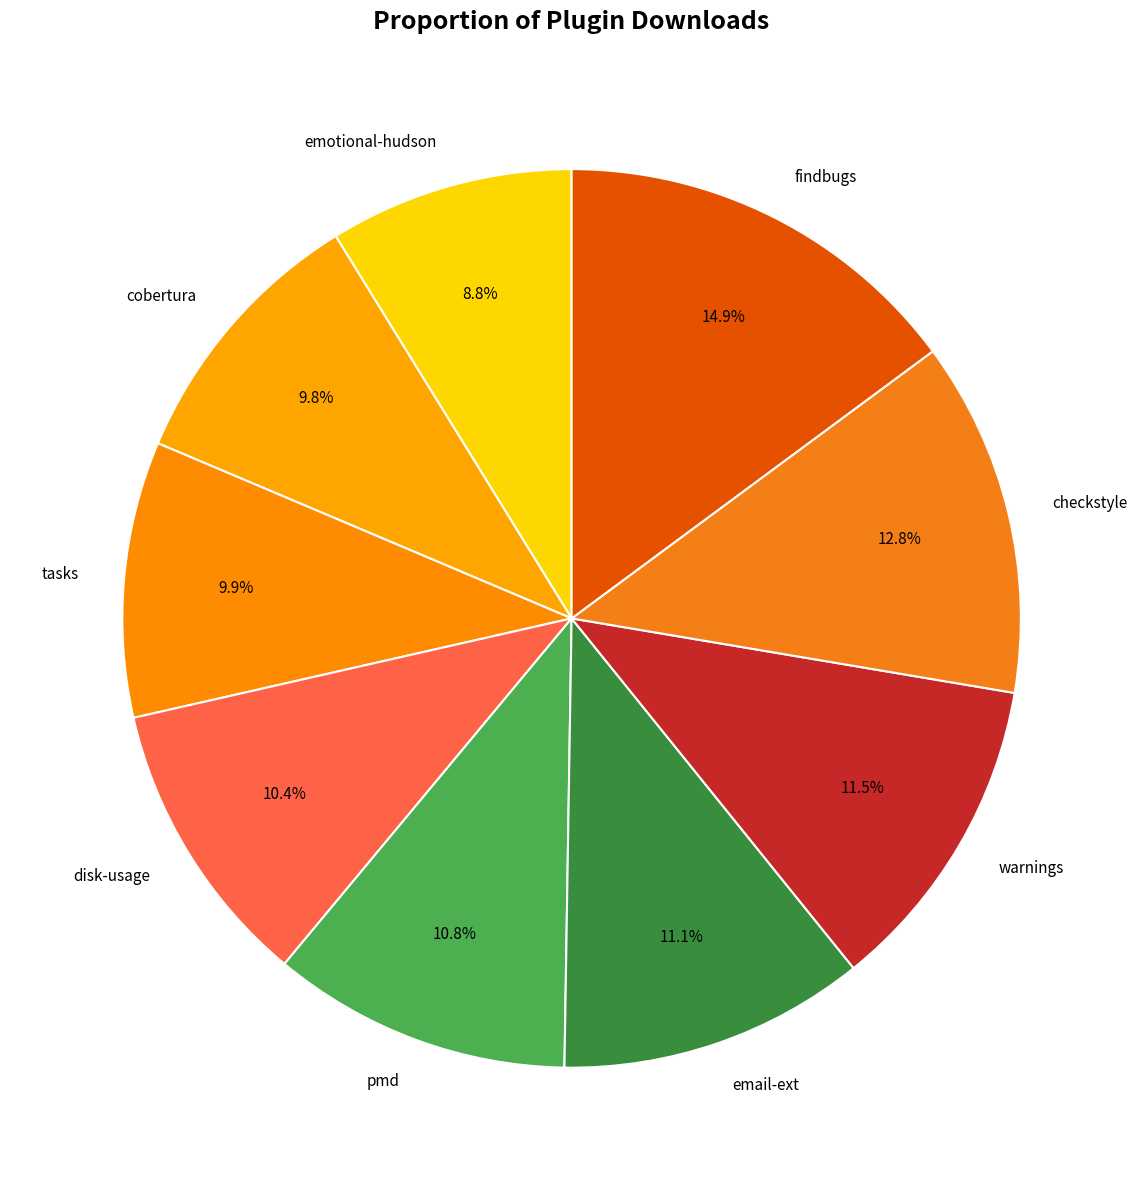

Which slice is the largest?

findbugs